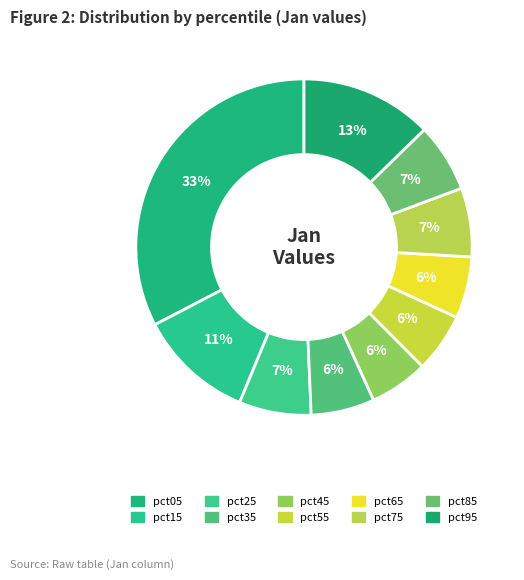

What percentage is NOT represented by pct35?

93.9%